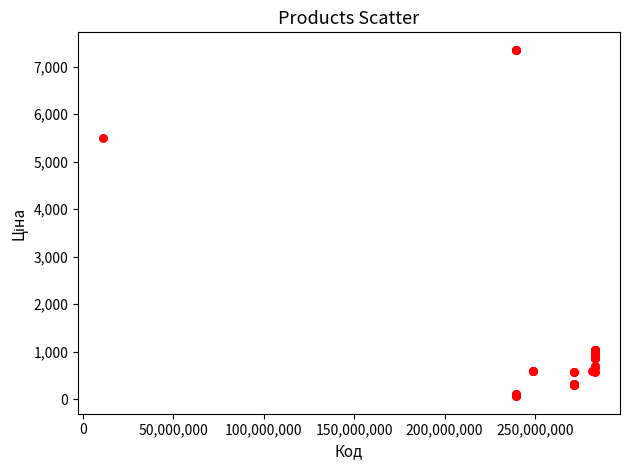

What Y value in the scatter plot is closest to 3707?

5497.3